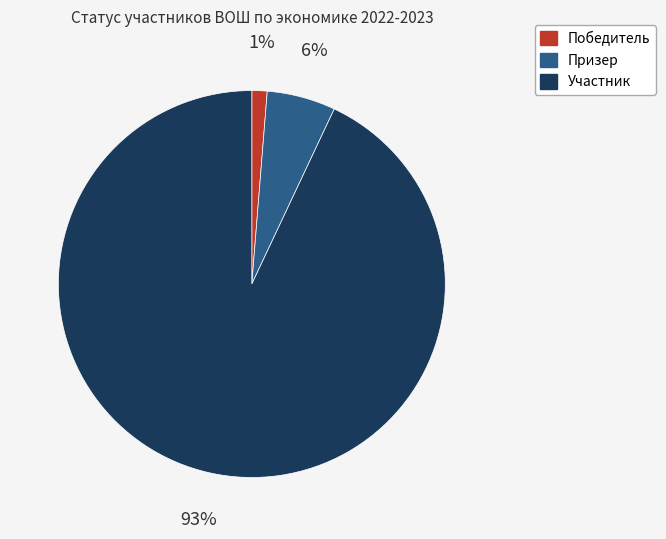

Is there a majority slice in this chart?

Yes